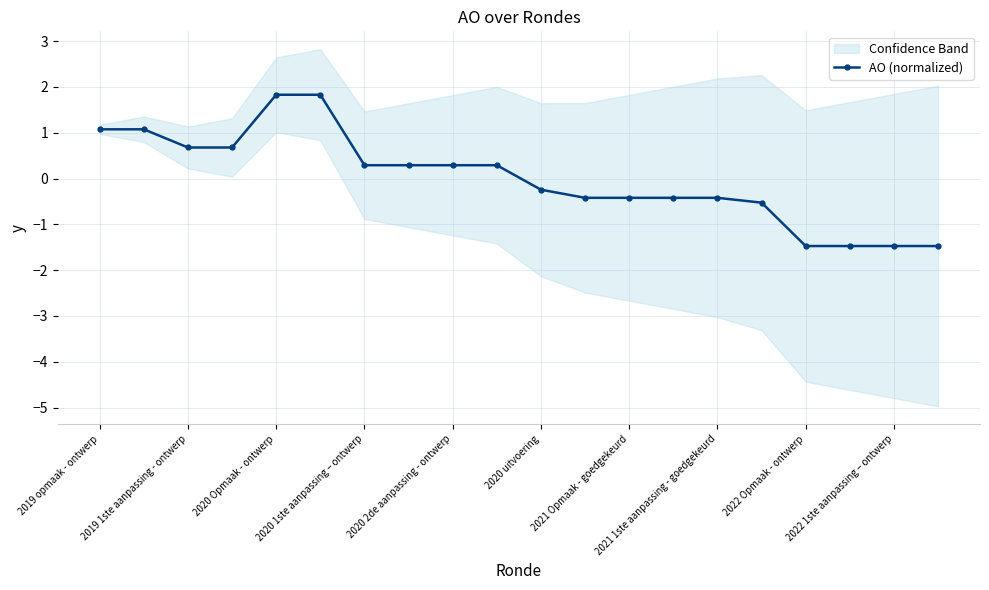

What is the minimum value shown in the chart?

-1.5